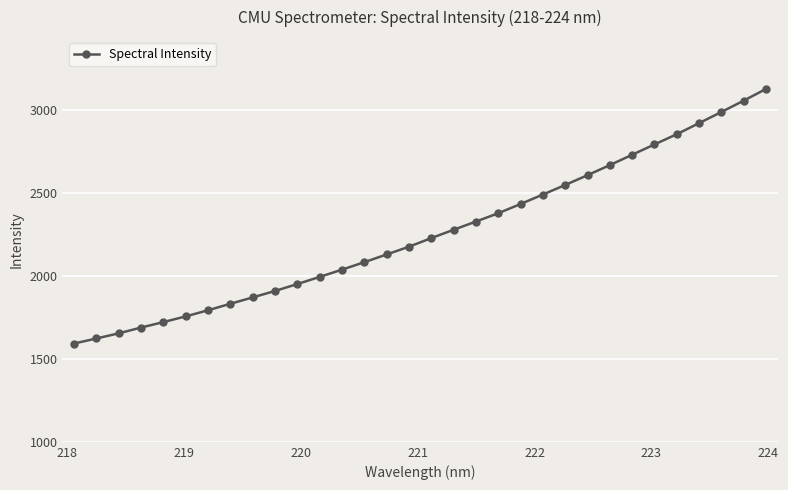

What is the value of the 3rd point from the left?

1654.3